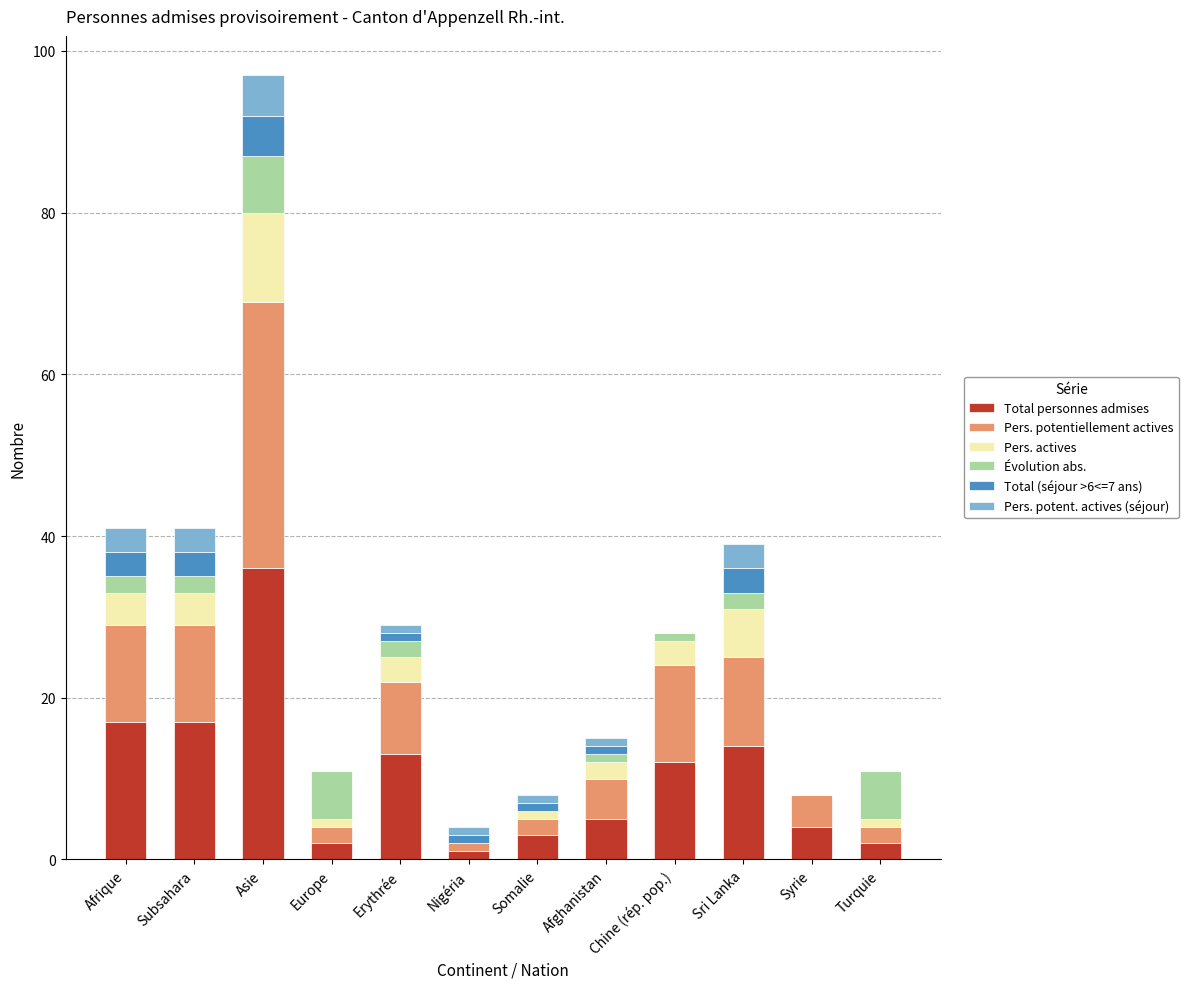

At which category is the sum across all series the highest?

Asie